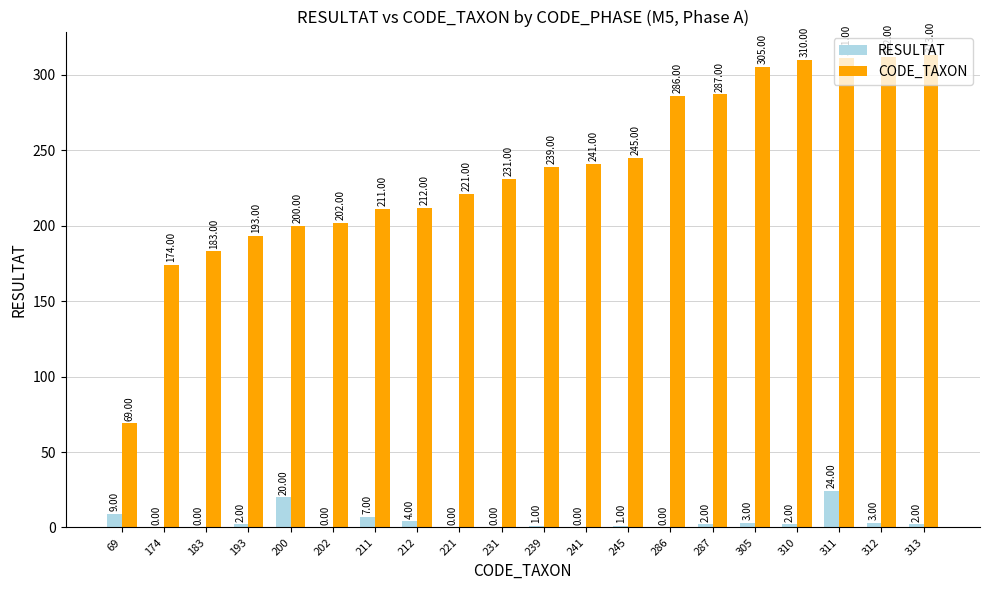

True or false: CODE_TAXON has a value of 311 at 311.

True